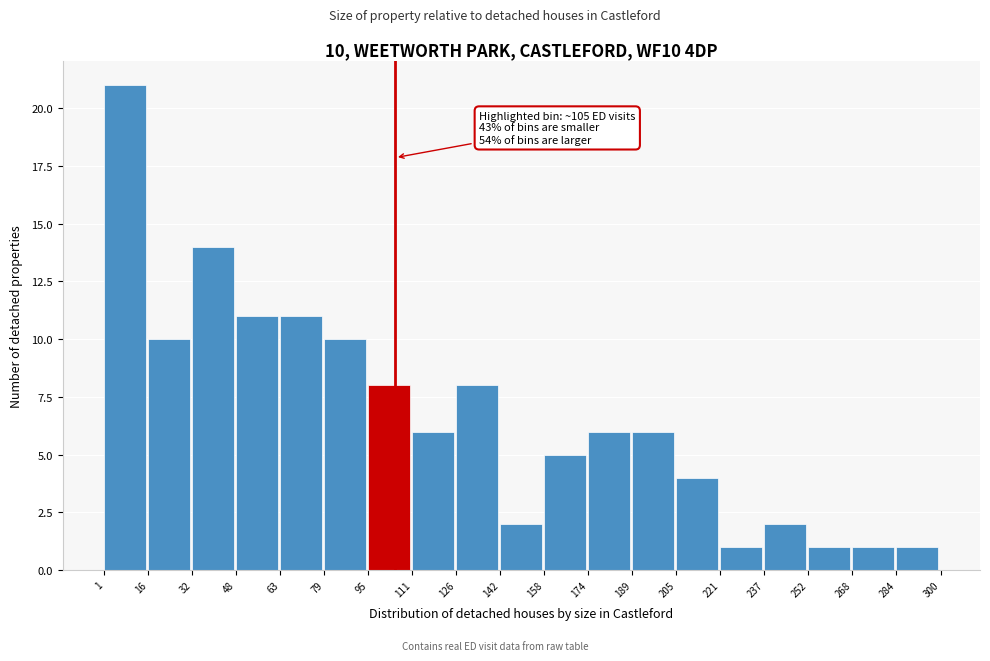

Over which range of the x-axis is the bar tallest?

1 to 16